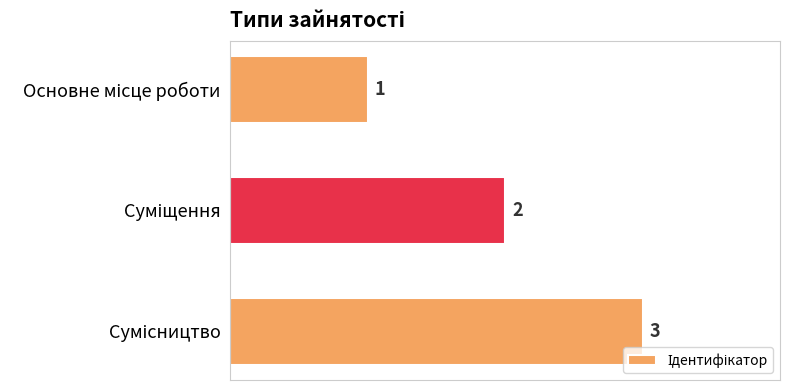

What is the value of the 2nd bar from the top?

2